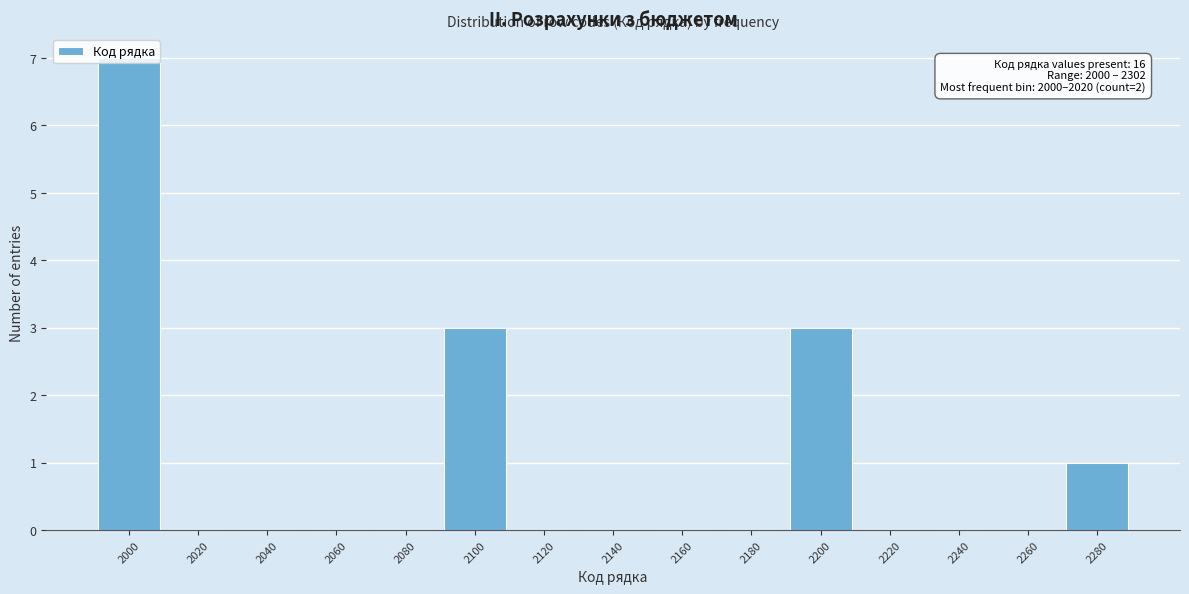

What is the greatest value displayed?

7